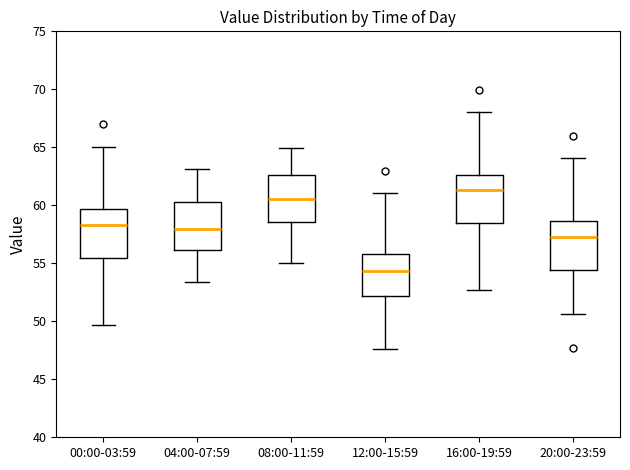

Which box's median line is the lowest?

12:00-15:59